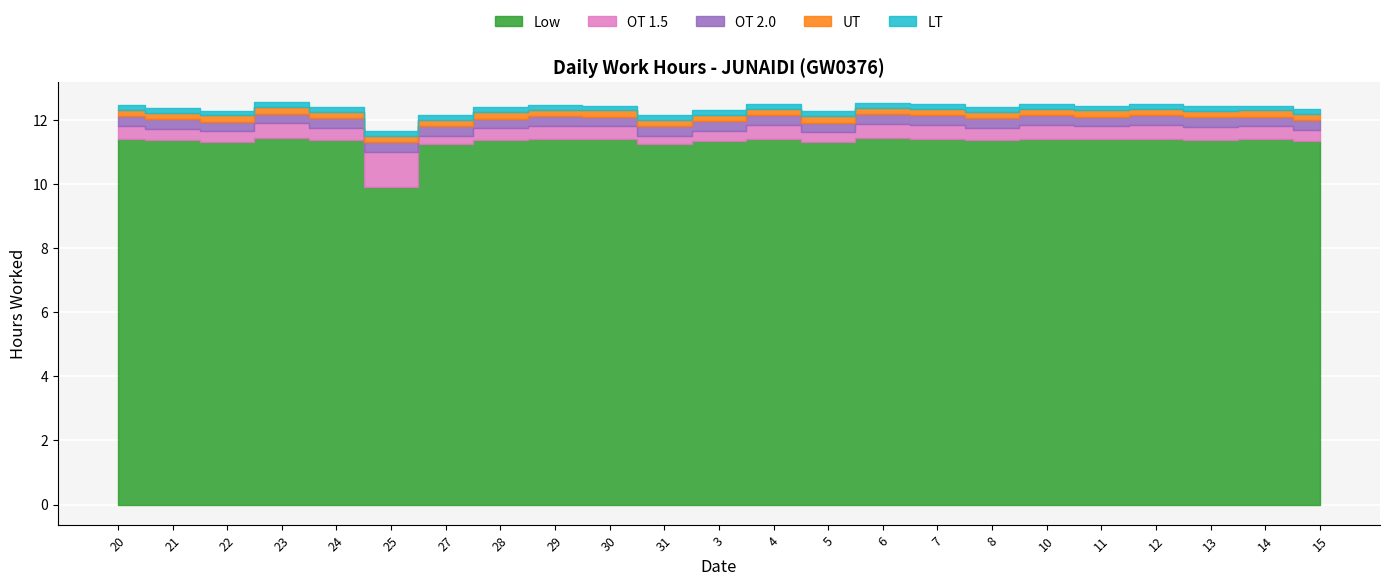

Between 12 and 8, which is larger?

12